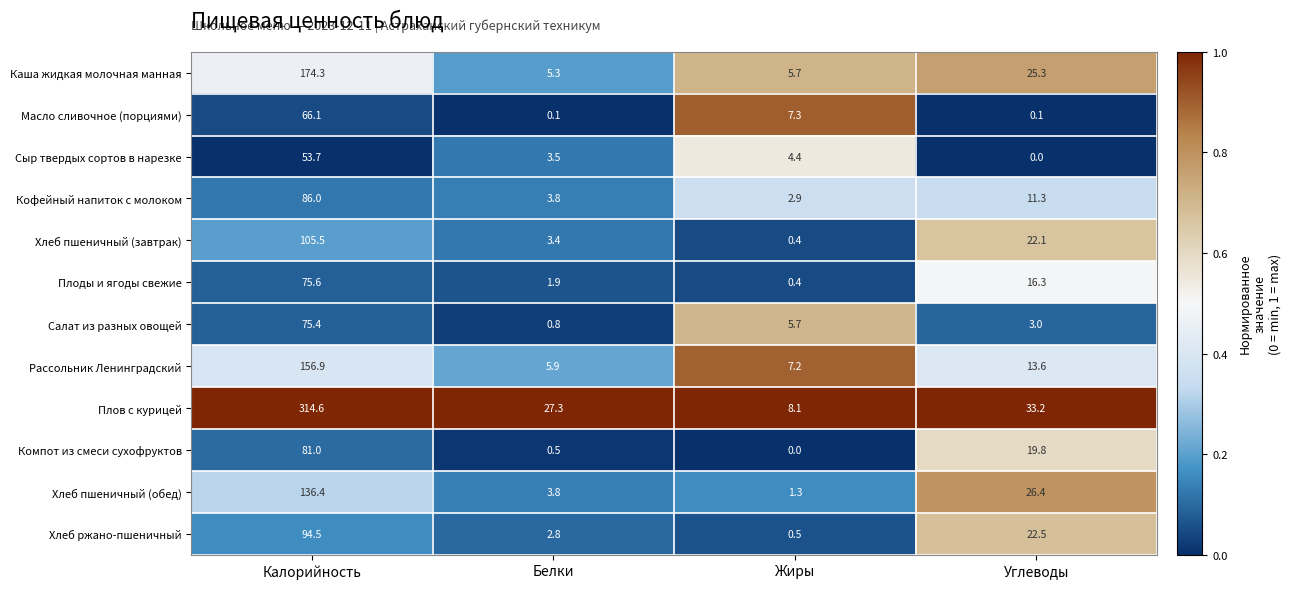

How many values in the Хлеб пшеничный (обед) series exceed 26?

2